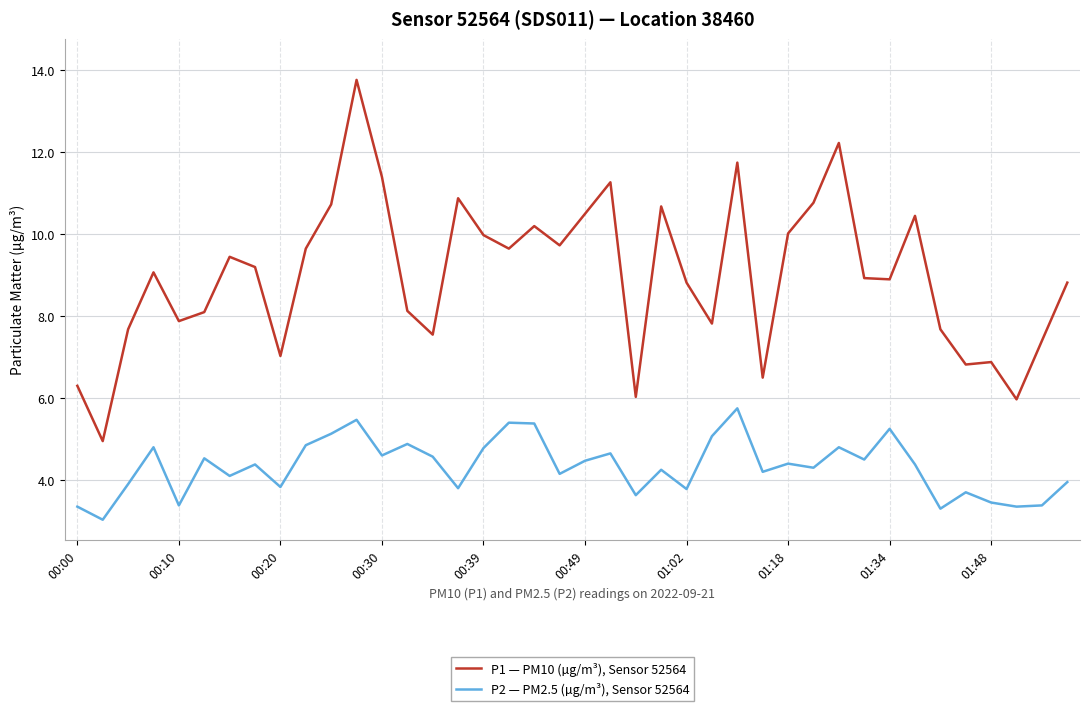

True or false: P1 — PM10 (µg/m³), Sensor 52564 and P2 — PM2.5 (µg/m³), Sensor 52564 intersect in this chart.

False